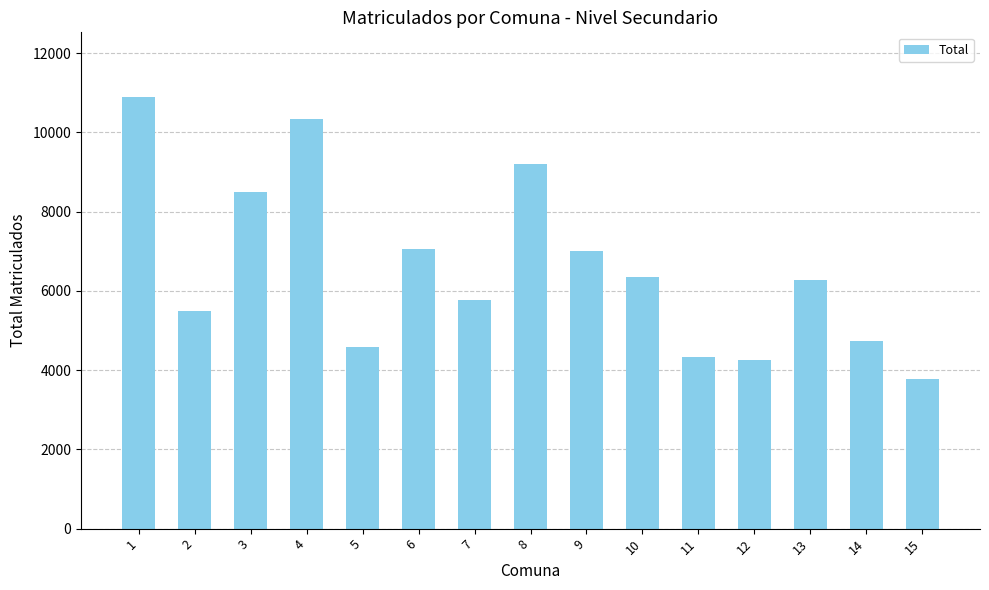

What is the difference between the maximum and minimum values?

7125